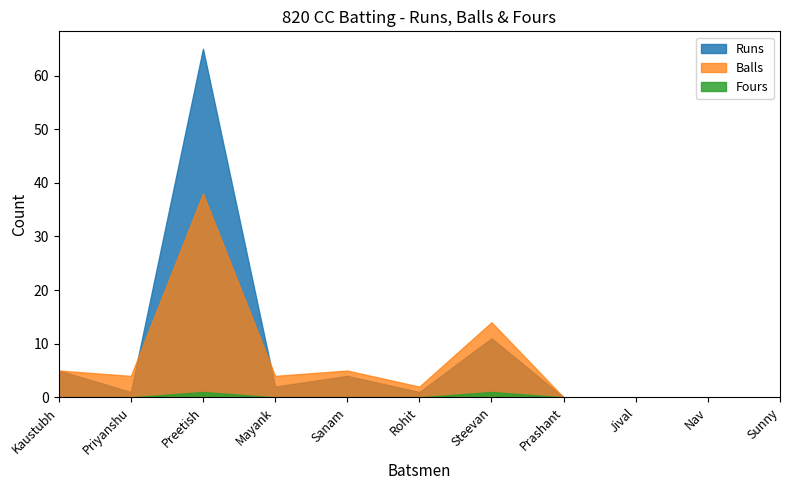

How many data points in Balls are less than 4?

5